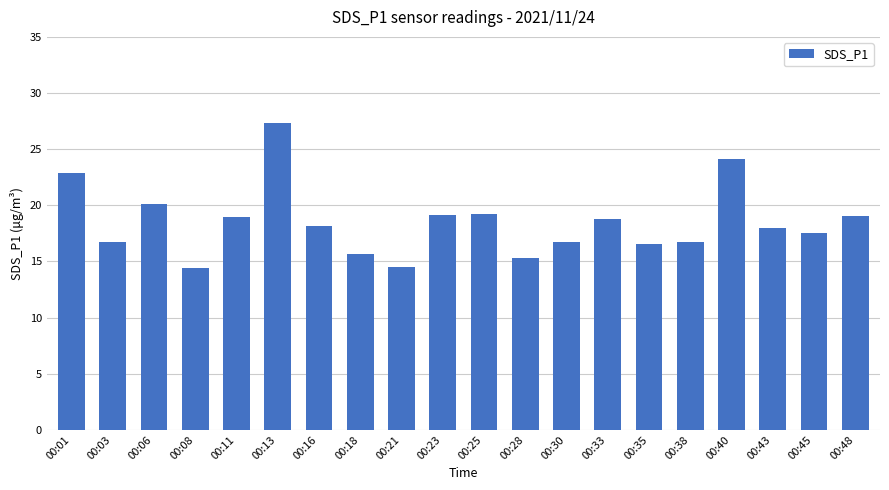

What is the approximate value at 00:48?

19.1